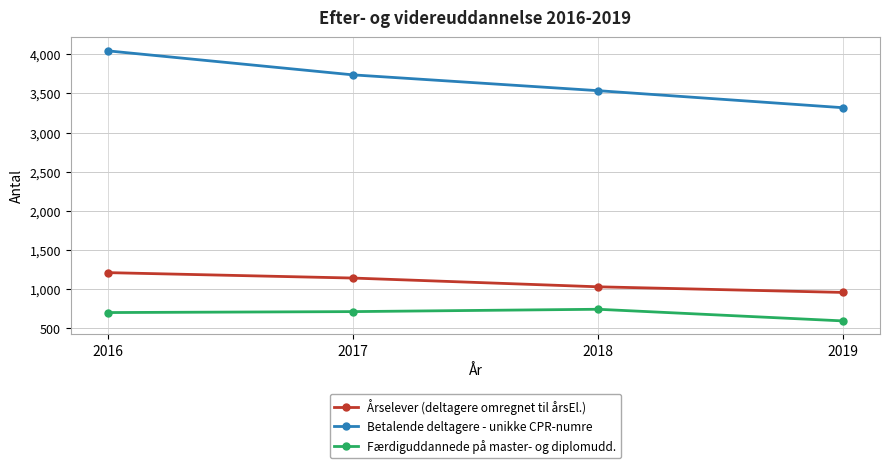

Between 2016 and 2018, which series saw the biggest shift?

Betalende deltagere - unikke CPR-numre